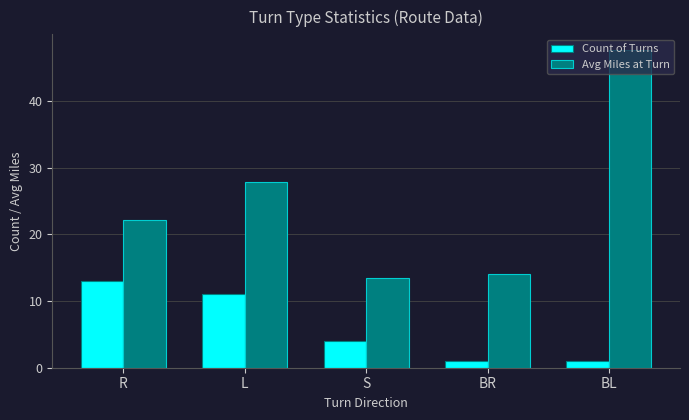

Does the chart contain stacked bars?

No